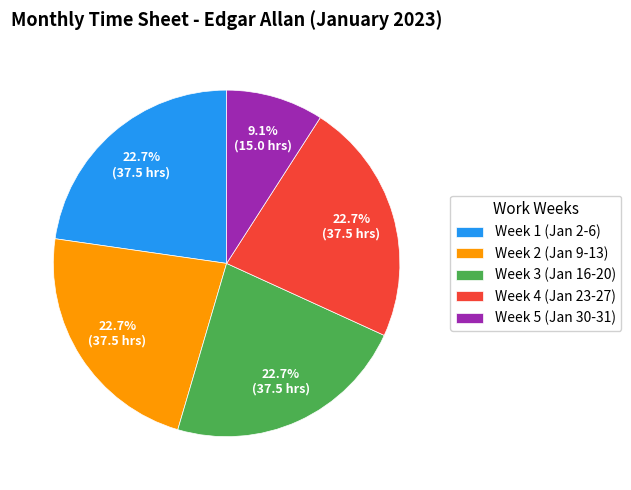

Count the number of slices in the pie.

5